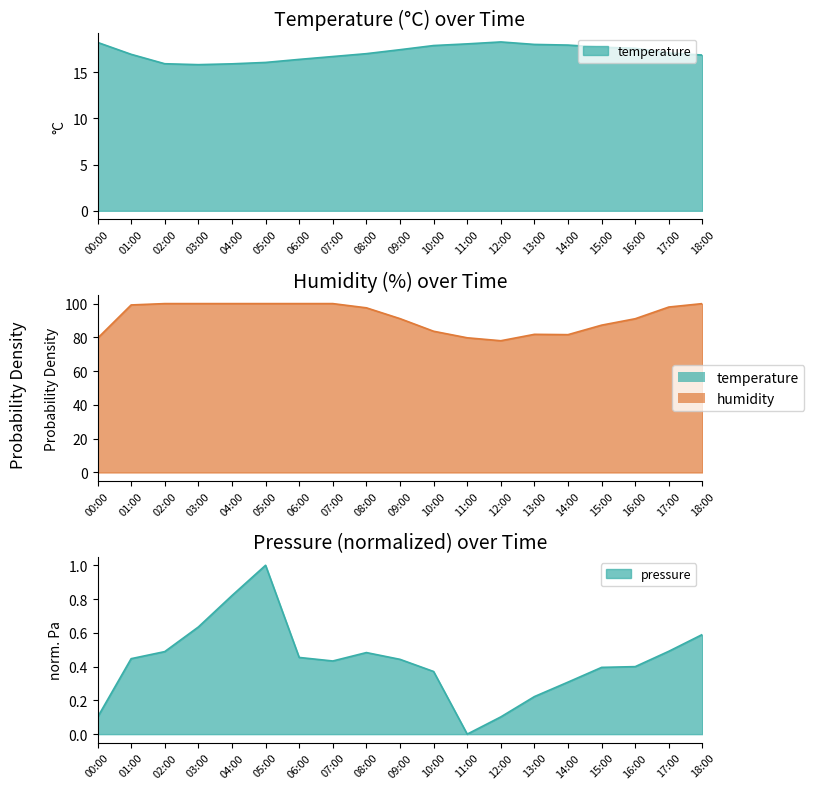

What is the total value across all series at 14:00?

99.9